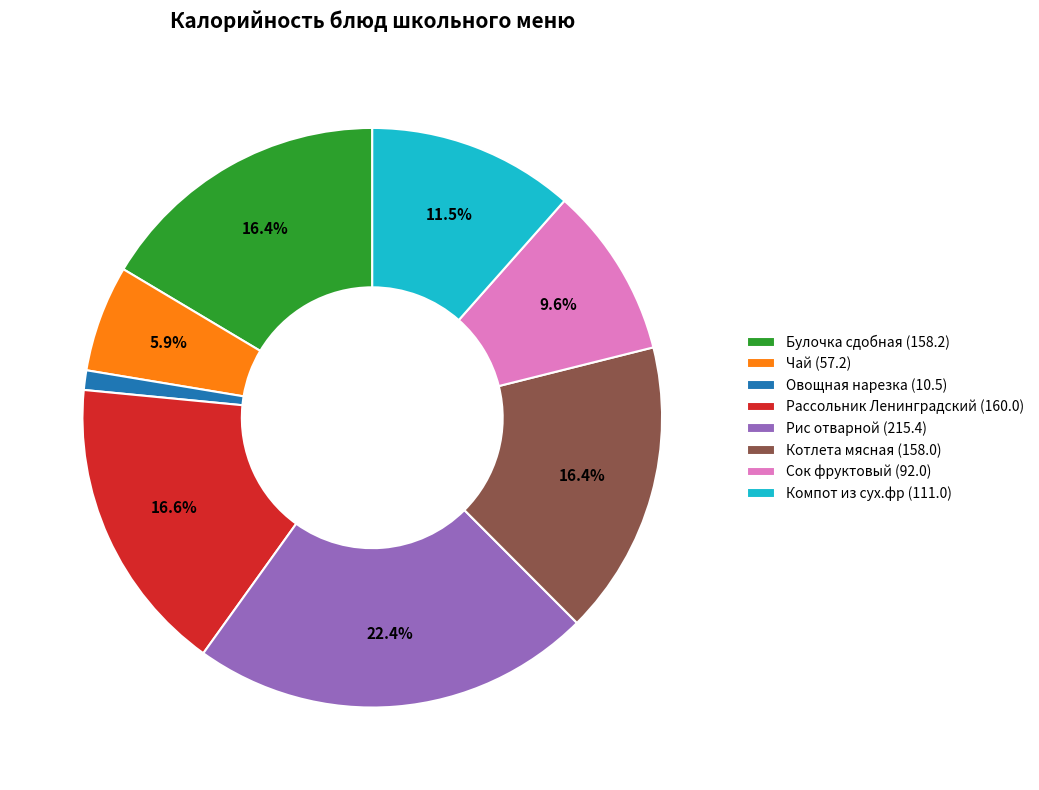

The Овощная нарезка slice represents 11% of the pie. True or false?

False